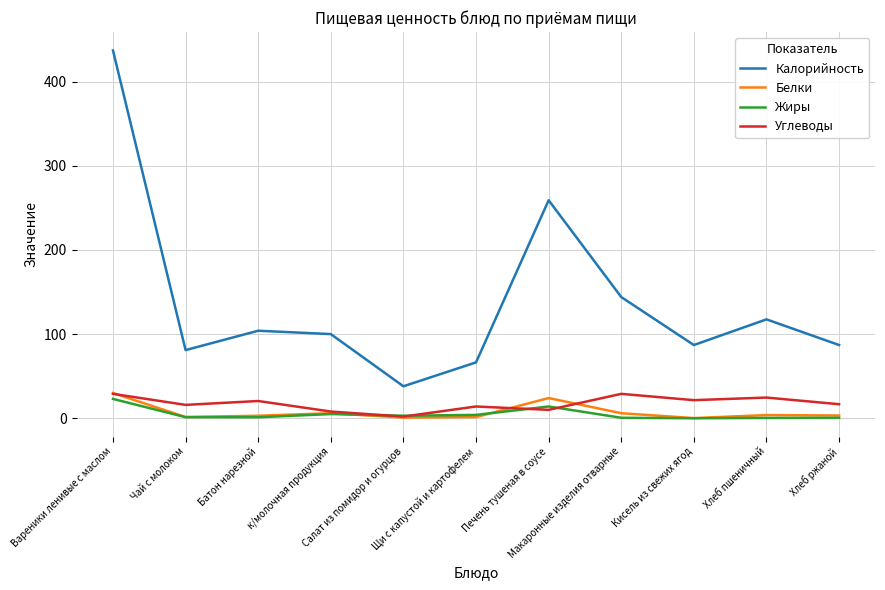

Which series has the largest total across all categories?

Калорийность